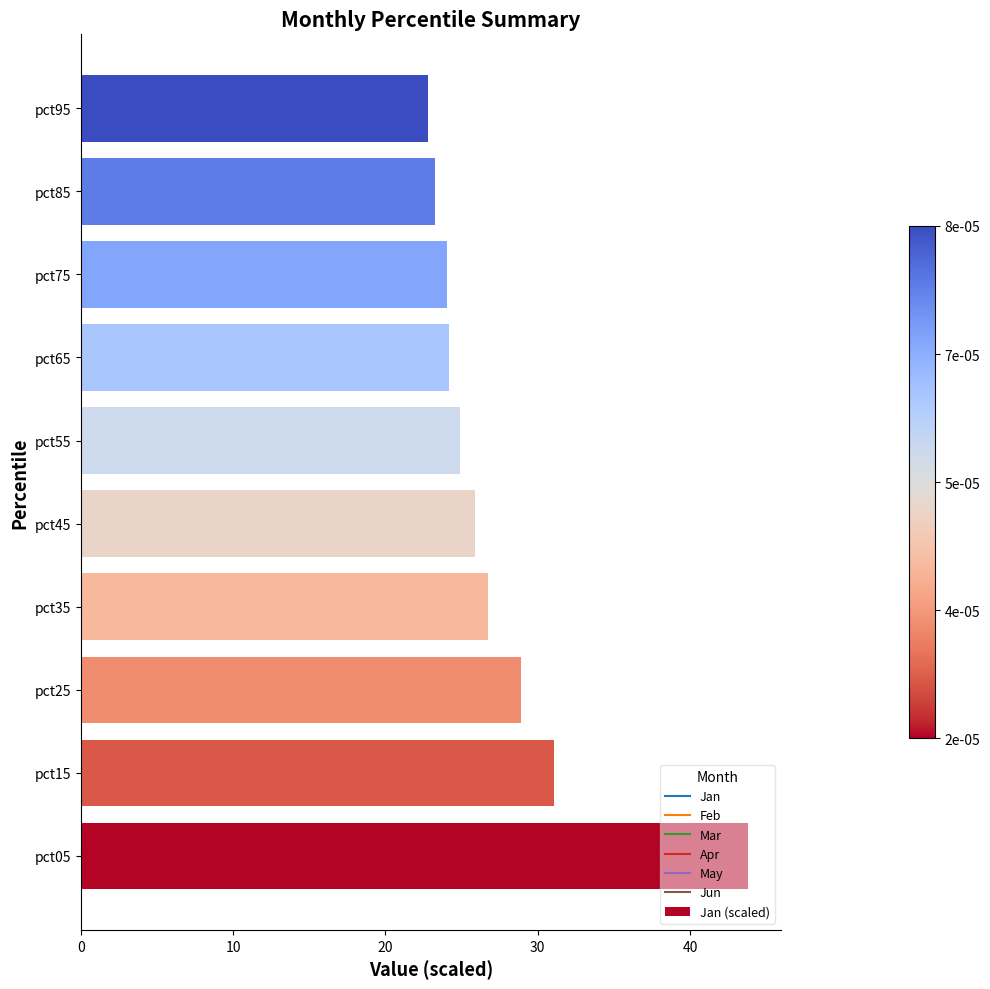

What is the difference between the maximum and minimum values?

21.0